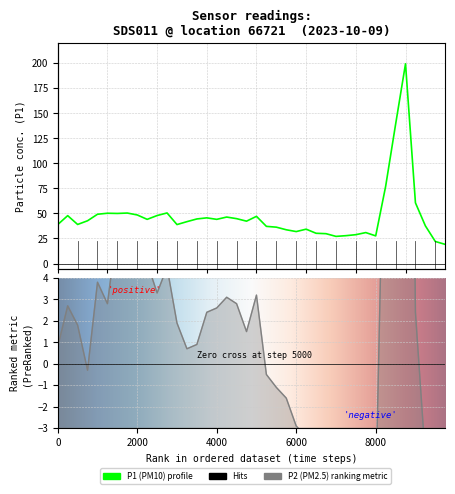

How many series are shown in this chart?

2